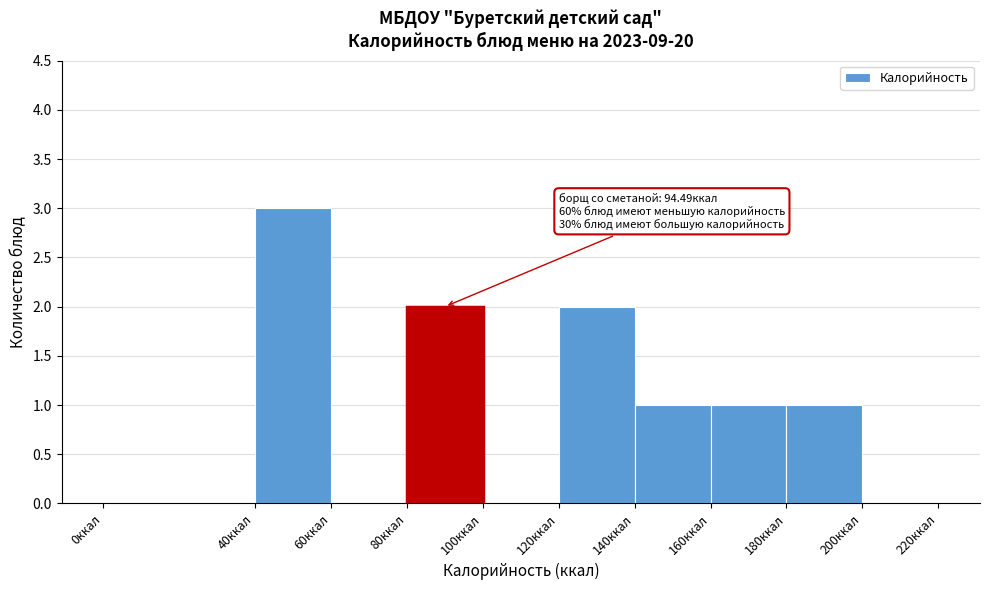

Which range on the x-axis has the tallest bar?

40 to 60